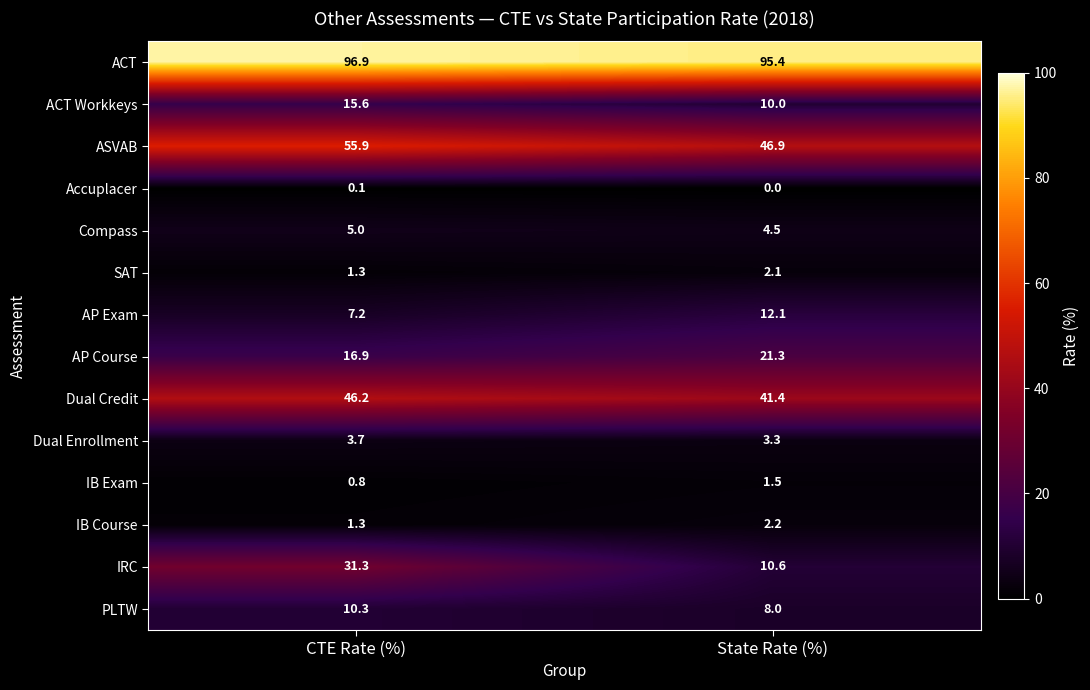

What is the approximate value of ACT Workkeys at CTE Rate (%)?

15.6